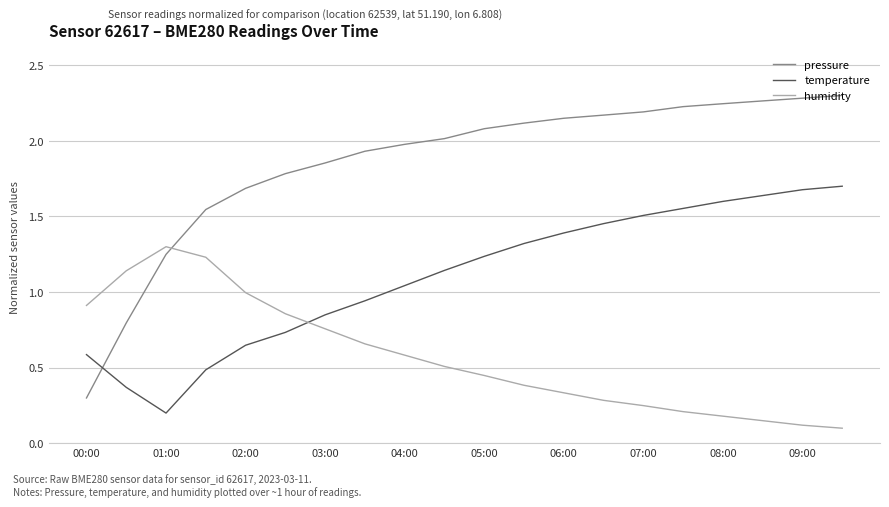

Which series has the largest range (max minus min)?

pressure